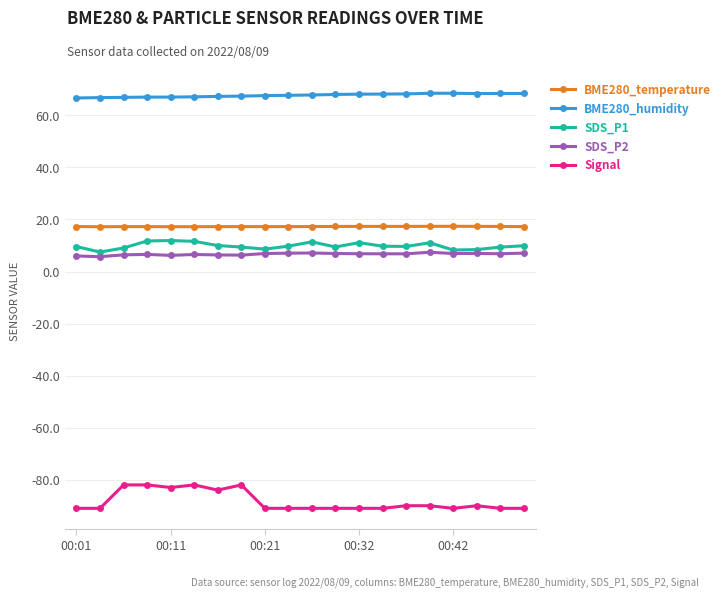

True or false: BME280_humidity and BME280_temperature intersect in this chart.

False